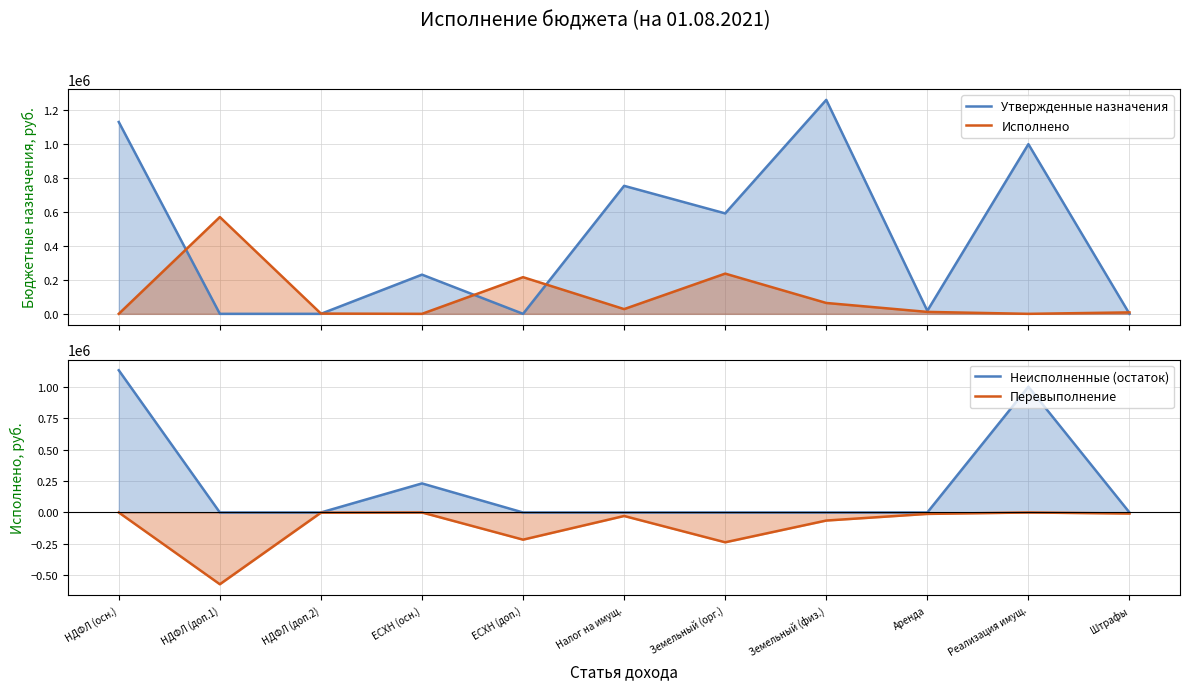

What is the label of the 2nd point from the right?

Реализация имущ.